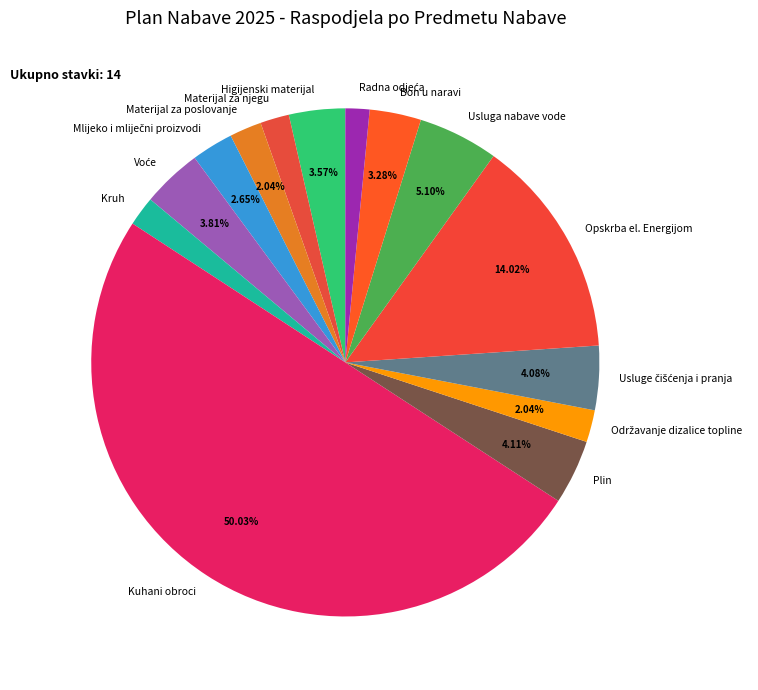

Combined, do Opskrba el. Energijom and Kruh account for over 50%?

No